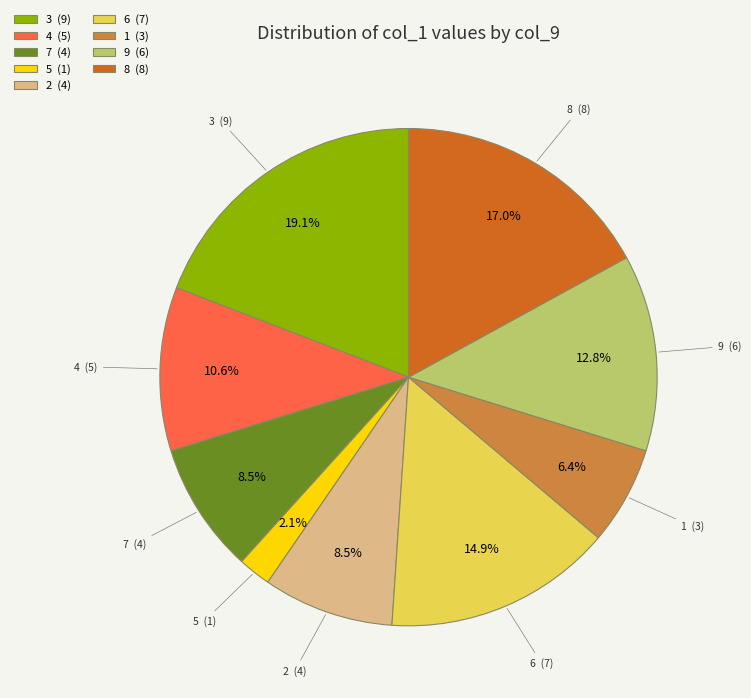

What portion of the pie excludes 2 (4)?

91.5%